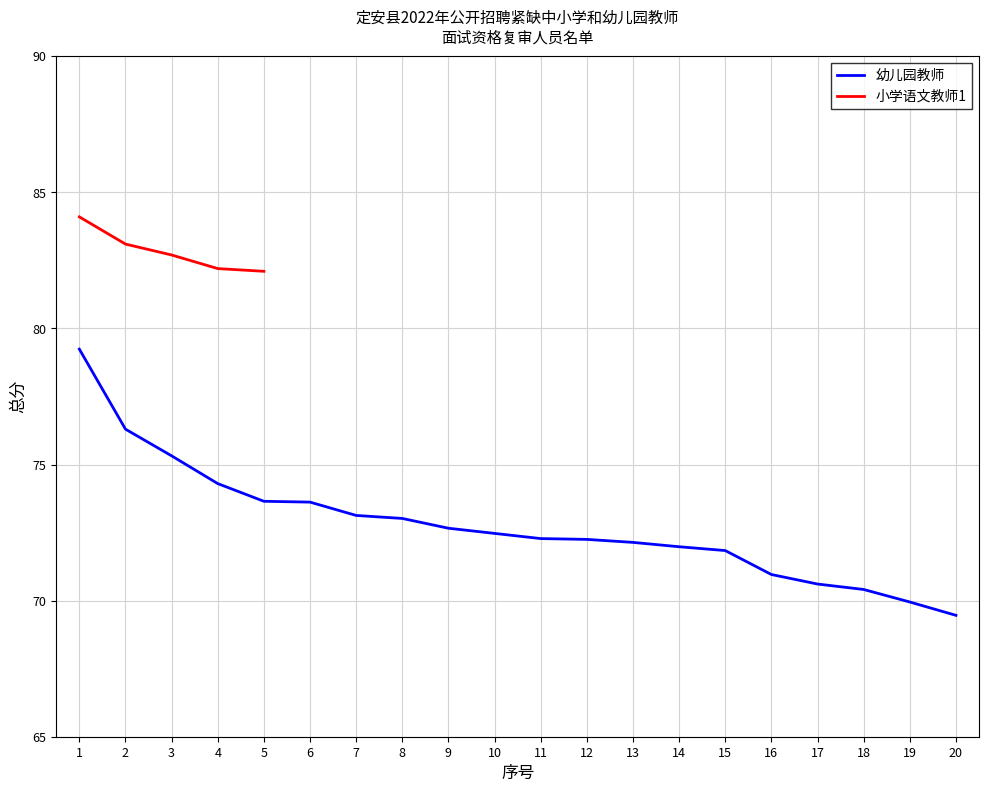

List the labels in order of 幼儿园教师 value, smallest first.

20, 19, 18, 17, 16, 15, 14, 13, 12, 11, 10, 9, 8, 7, 6, 5, 4, 3, 2, 1